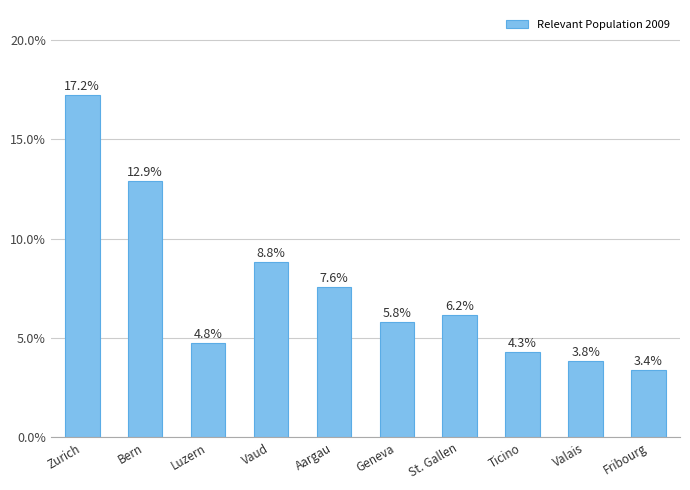

What is the label of the 6th bar from the right?

Aargau